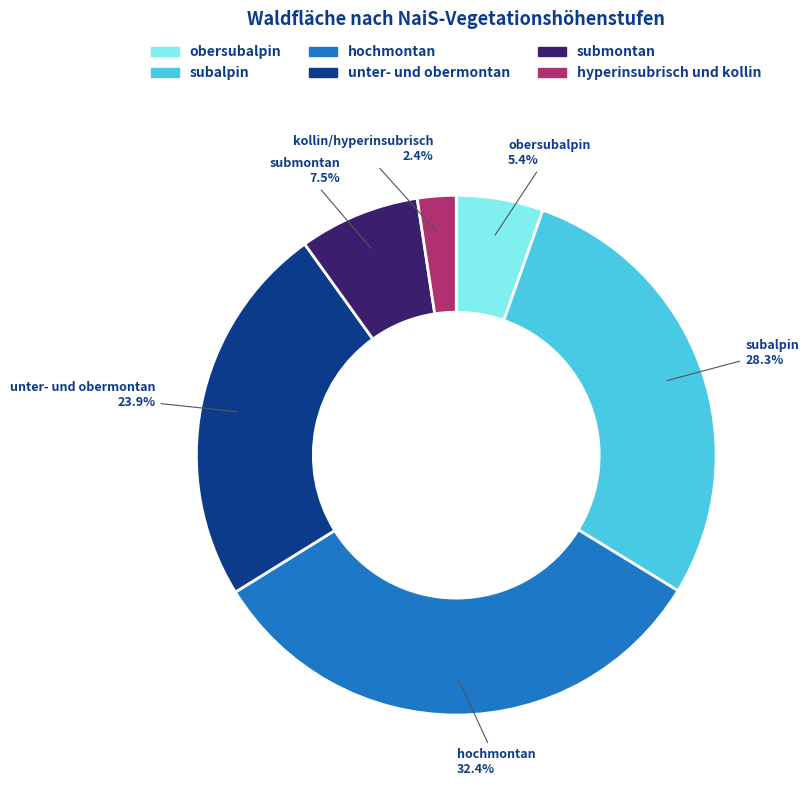

What is the ratio of the value at unter- und obermontan to the value at hyperinsubrisch und kollin?

10.0